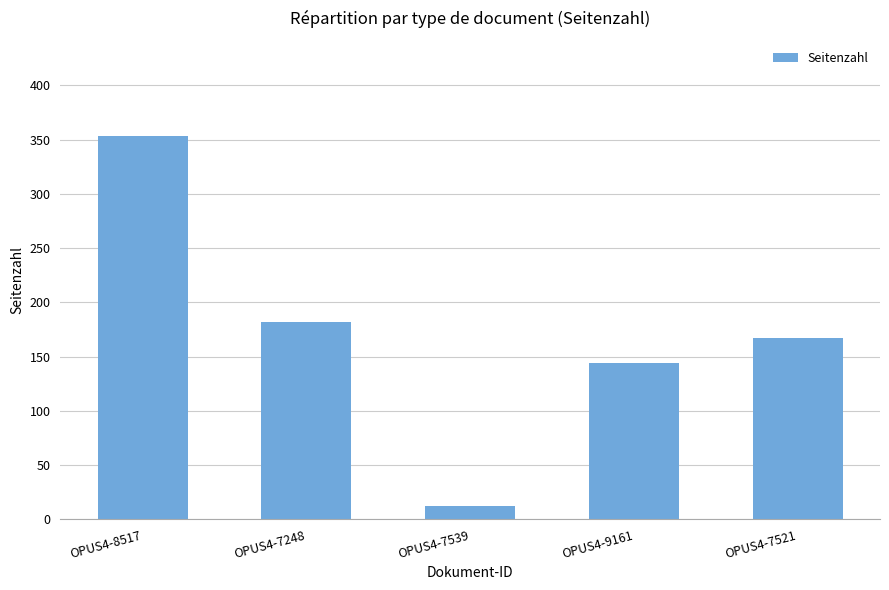

Reading left to right, list all the values displayed in this chart.

353	182	12	144	167